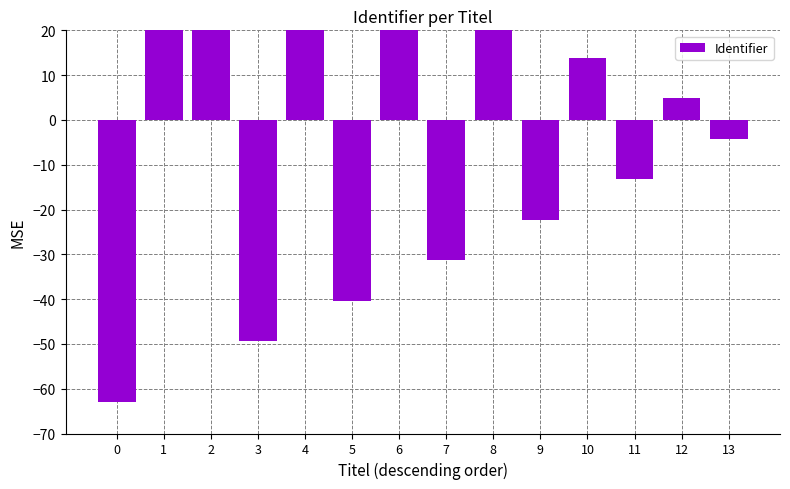

Reading left to right, what are all the values shown in this chart?

-63.0	59.1	50.1	-49.4	41.0	-40.4	32.0	-31.3	22.9	-22.3	13.9	-13.2	4.8	-4.2